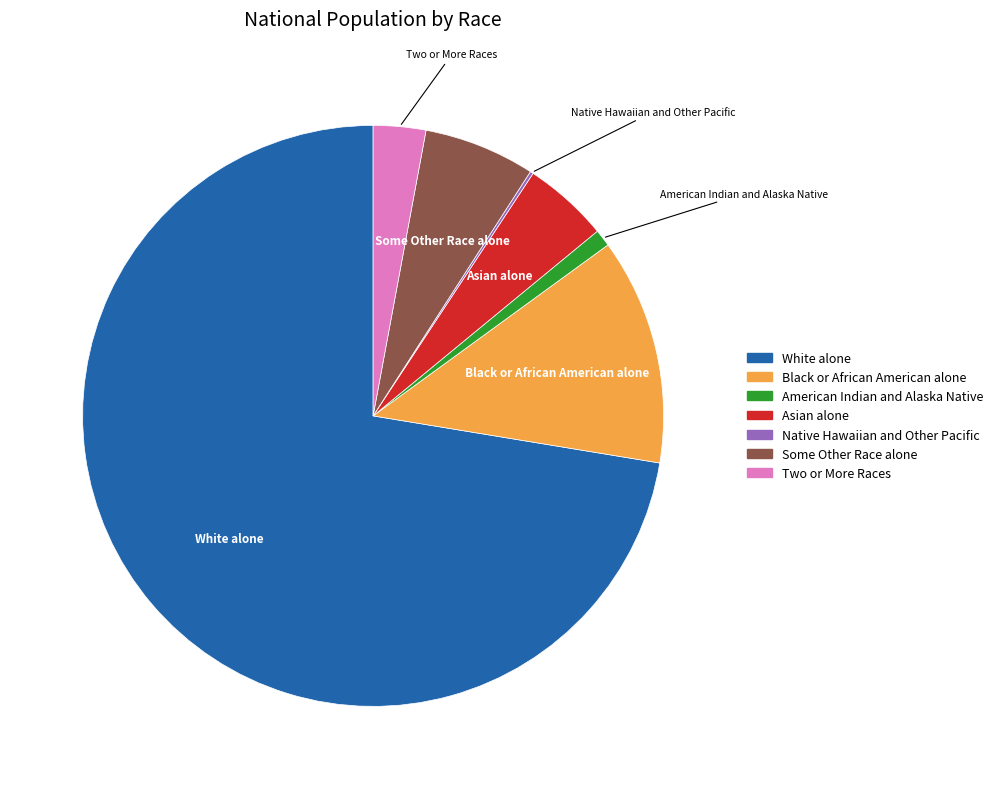

Which category has the biggest portion of the pie?

White alone